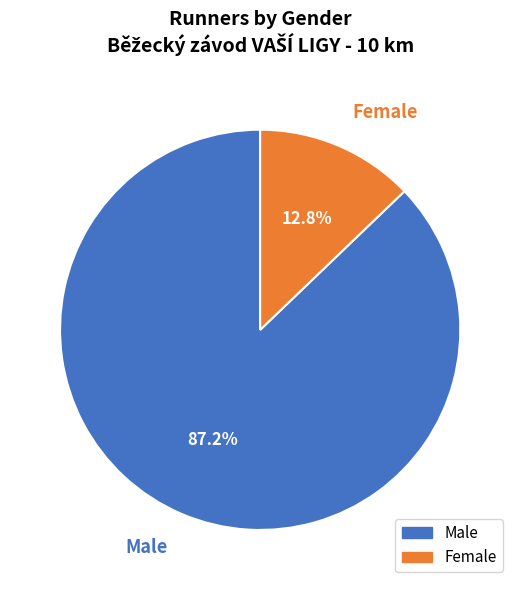

Count the number of slices in the pie.

2